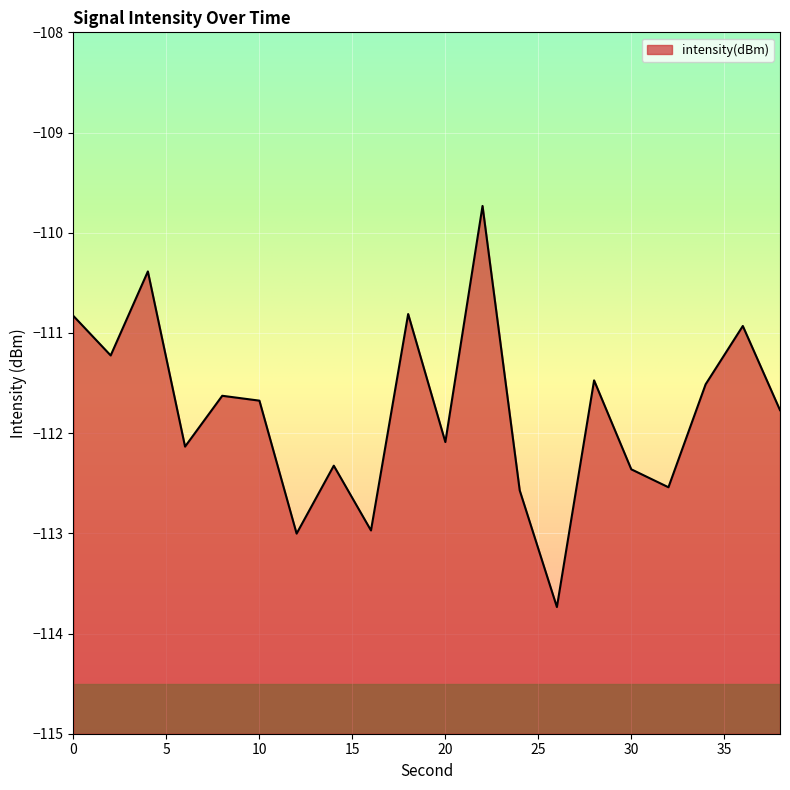

Does the chart display data point markers on the line(s)?

No